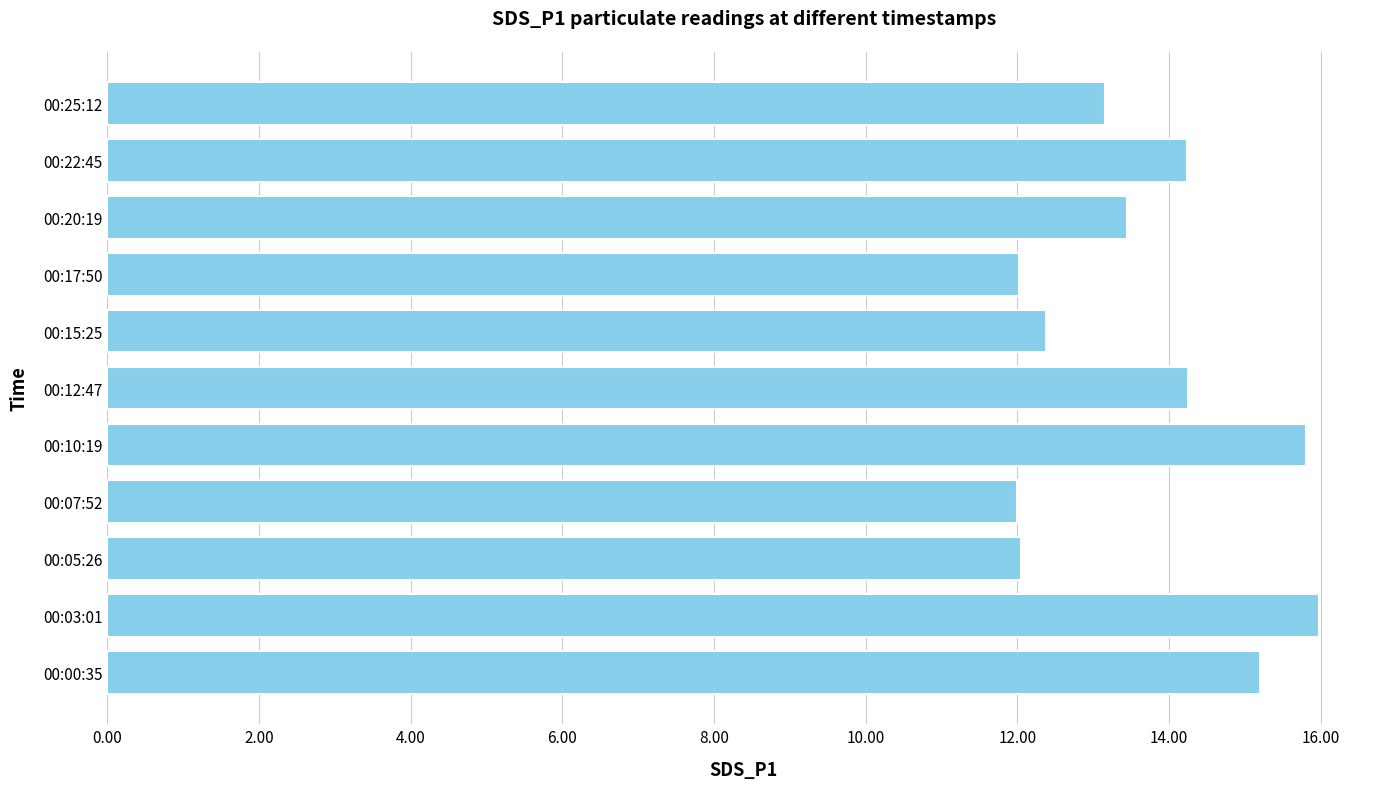

Approximately how many times larger is the value at 00:22:45 compared to 00:07:52?

1.2